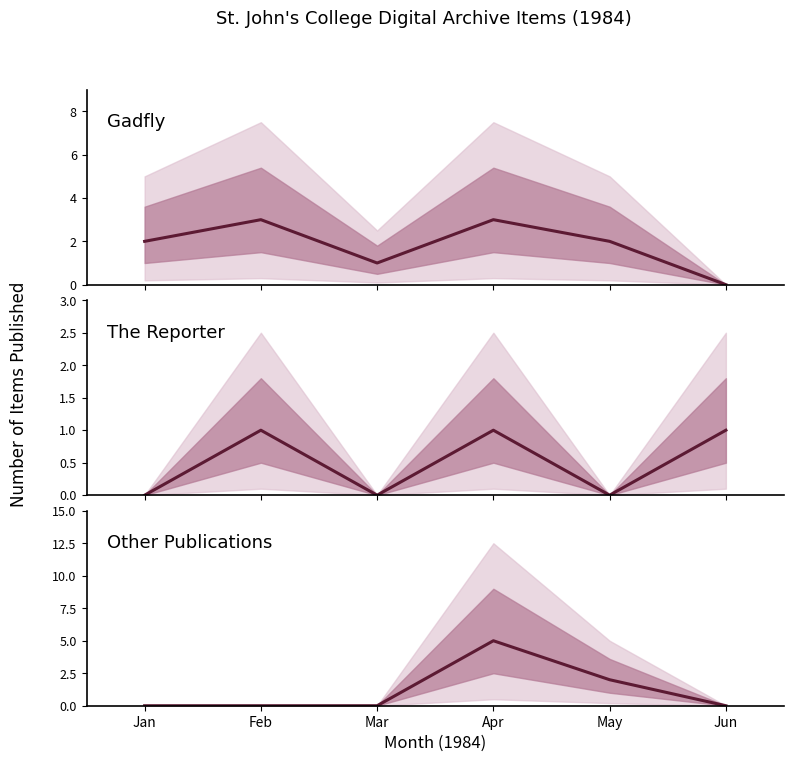

At which category does the chart reach its minimum across all series?

Jun